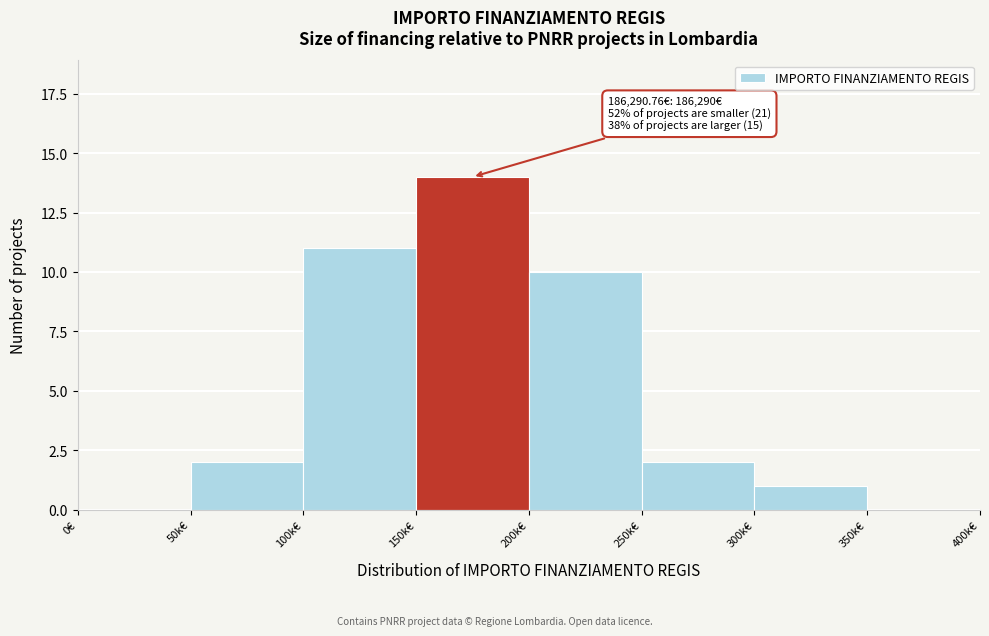

Reading left to right, extract all data points from this chart.

0€=0	50k€=2	100k€=11	150k€=14	200k€=10	250k€=2	300k€=1	350k€=0